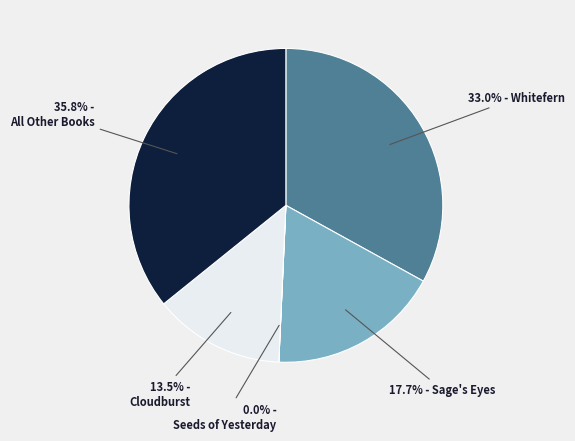

Does any single category account for the majority?

No